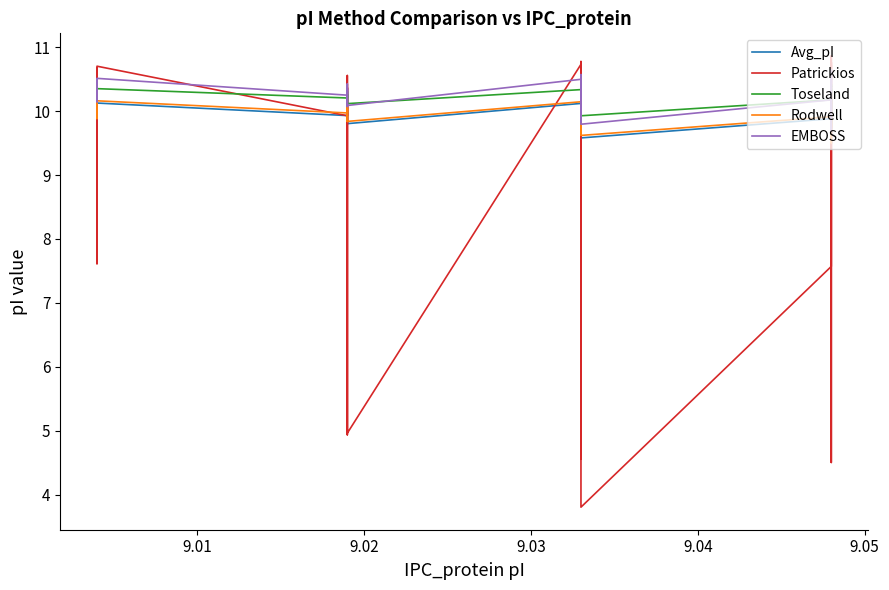

What are all the series names shown in the legend?

Avg_pI, Patrickios, Toseland, Rodwell, EMBOSS